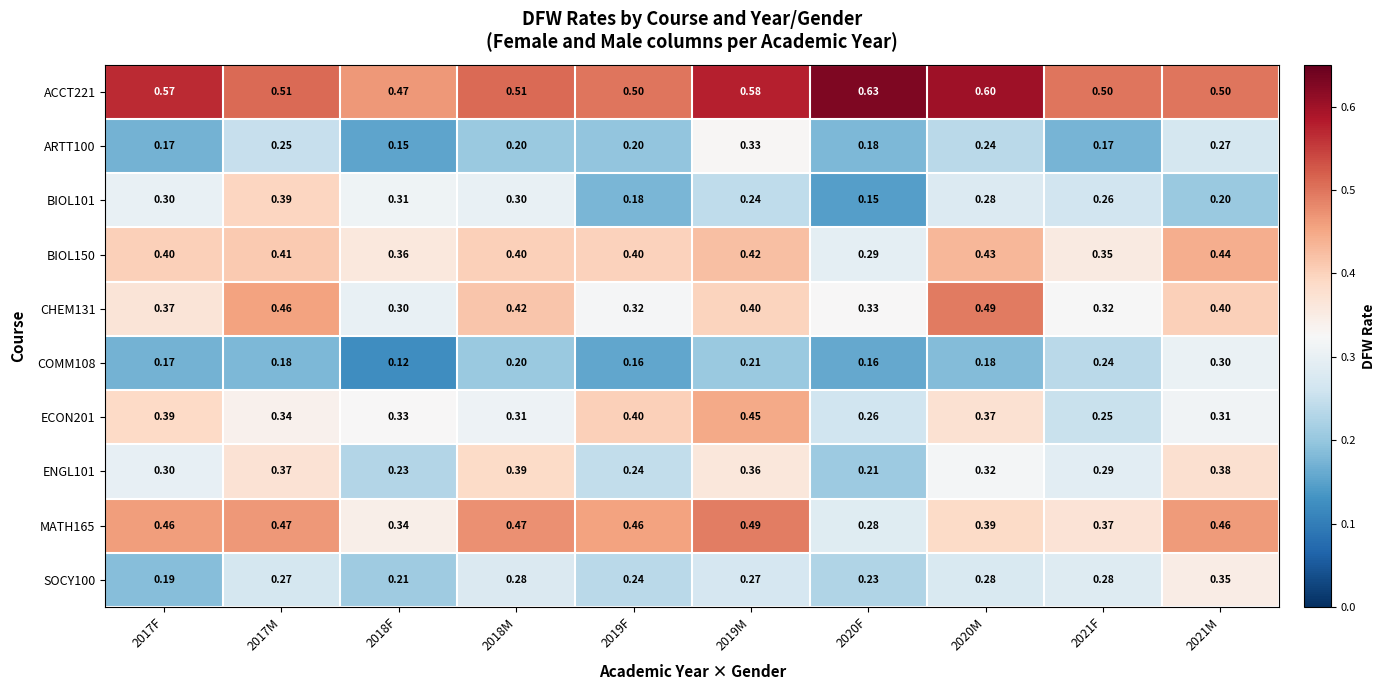

Which label corresponds to the largest value in the chart?

2020F